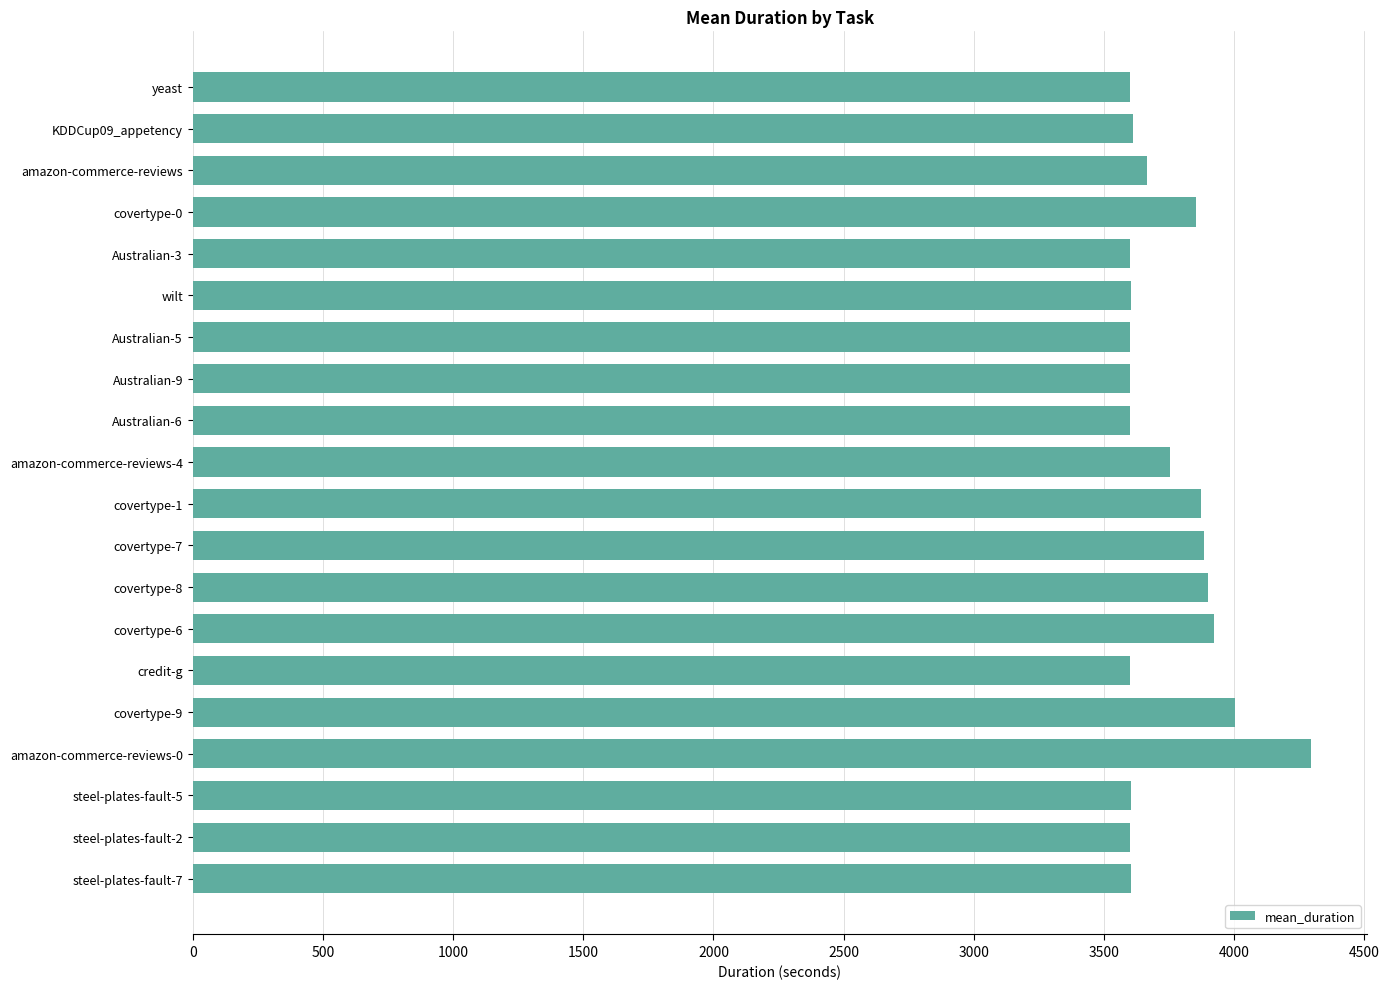

Is it true that the value at wilt is 3602.1?

True